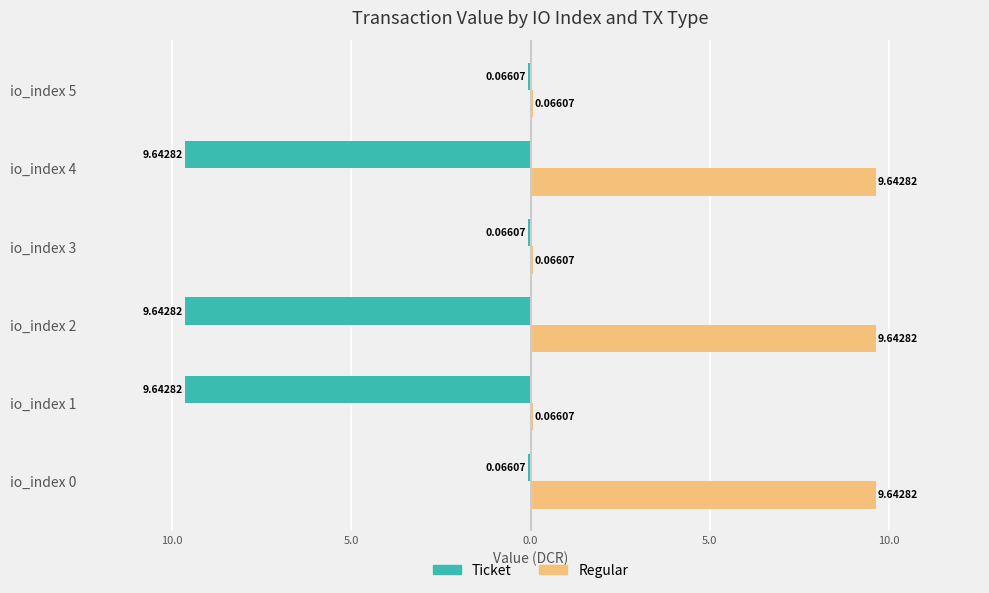

Rank the series by their average value, from lowest to highest.

Ticket, Regular